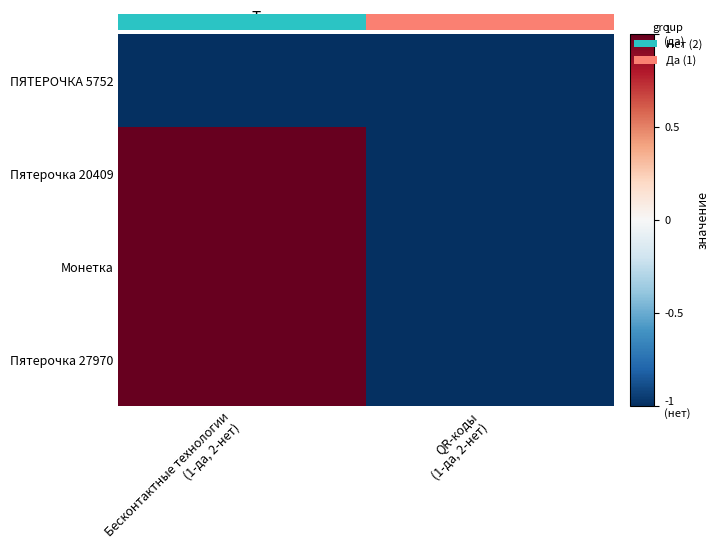

Which series changed the most between Бесконтактные технологии (1-да, 2-нет) and QR-коды (1-да, 2-нет)?

Пятерочка 20409